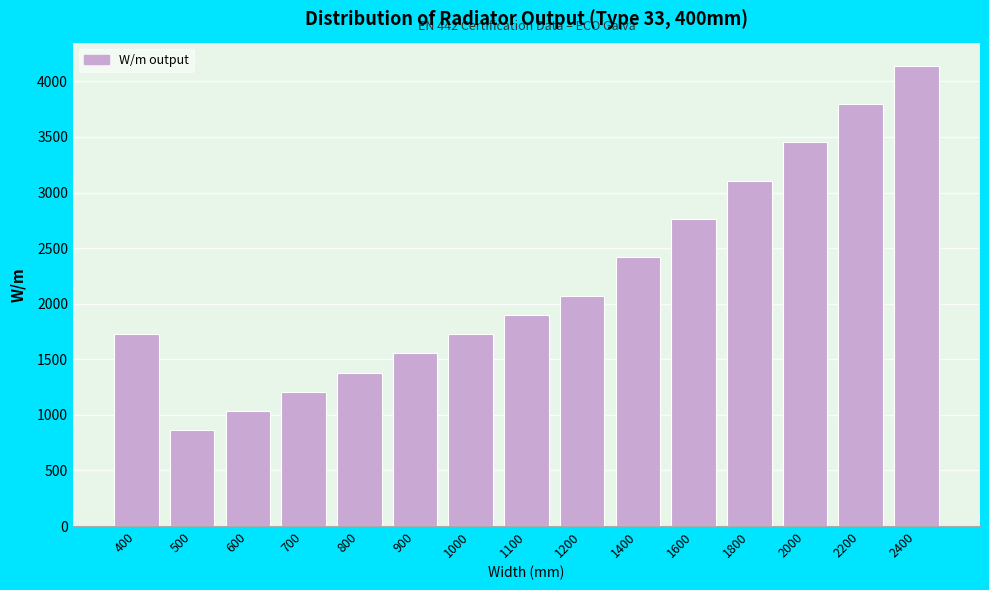

Reading right to left, what are all the values shown in this chart?

4142	3797	3452	3107	2762	2416	2071	1899	1726	1553	1381	1208	1036	863	1726